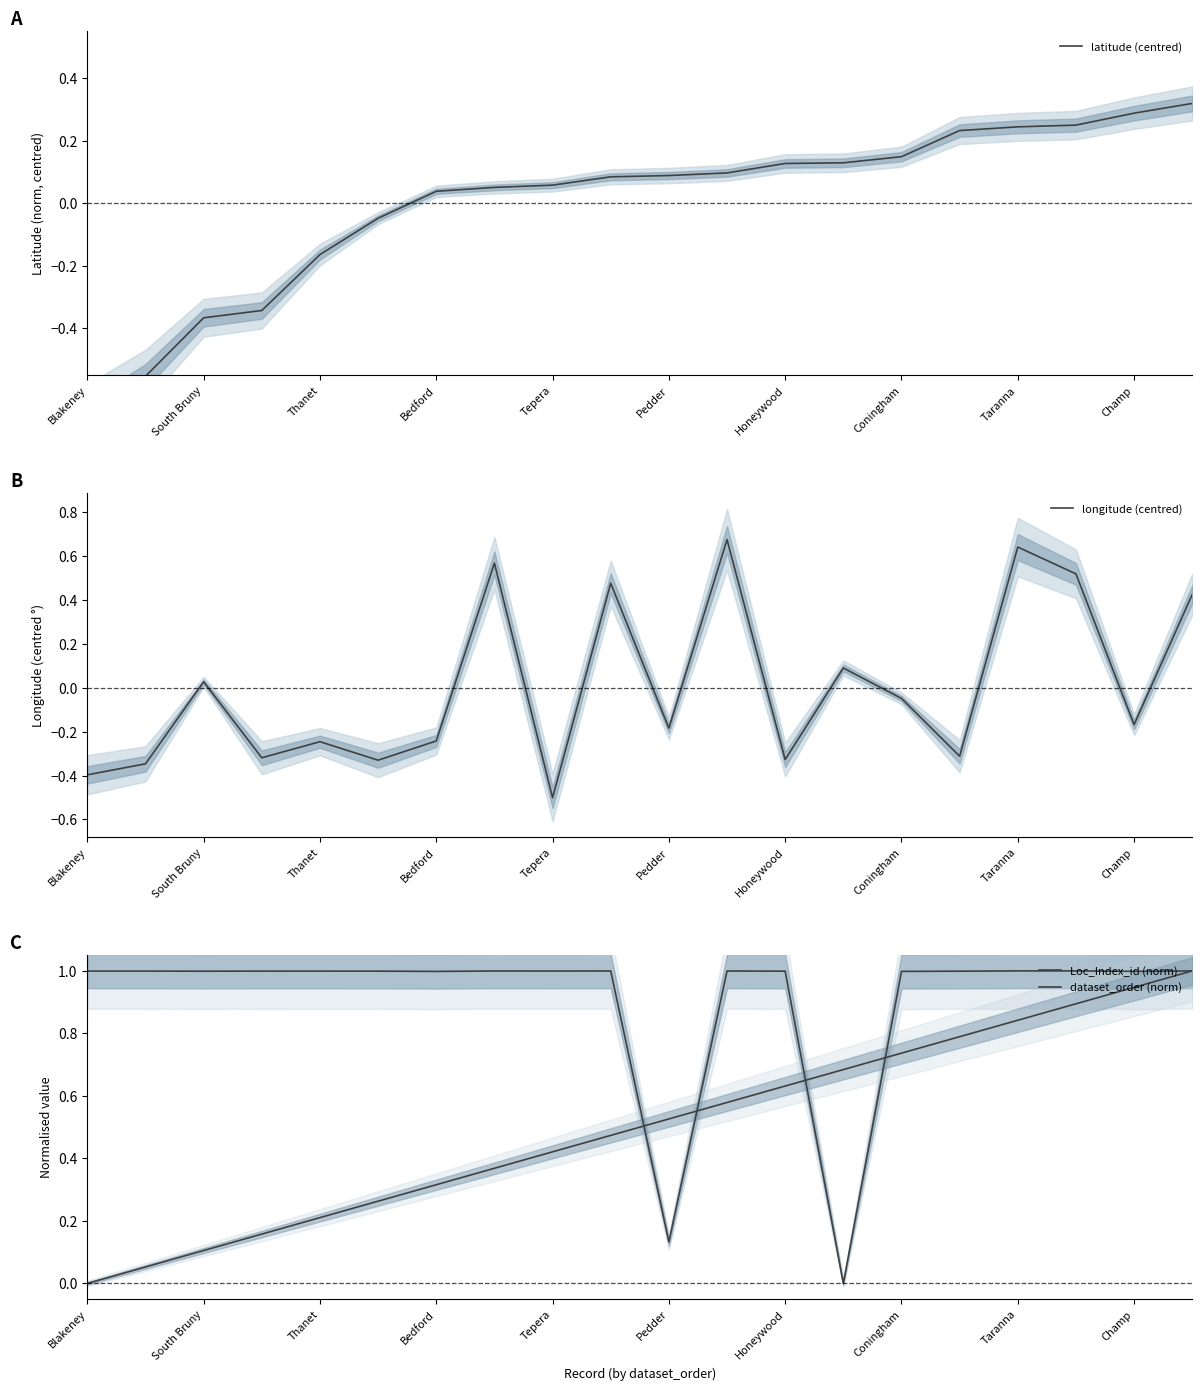

Reading left to right, transcribe all the data shown in this chart.

latitude (centred): -0.7	-0.6	-0.4	-0.3	-0.2	-0.0	0.0	0.1	0.1	0.1	0.1	0.1	0.1	0.1	0.1	0.2	0.2	0.2	0.3	0.3
longitude (centred): -0.4	-0.3	0.0	-0.3	-0.2	-0.3	-0.2	0.6	-0.5	0.5	-0.2	0.7	-0.3	0.1	-0.0	-0.3	0.6	0.5	-0.2	0.4
Loc_Index_id (norm): 1.0	1.0	1.0	1.0	1.0	1.0	1.0	1.0	1.0	1.0	0.1	1.0	1.0	0.0	1.0	1.0	1.0	1.0	1.0	1.0
dataset_order (norm): 0.0	0.1	0.1	0.2	0.2	0.3	0.3	0.4	0.4	0.5	0.5	0.6	0.6	0.7	0.7	0.8	0.8	0.9	0.9	1.0